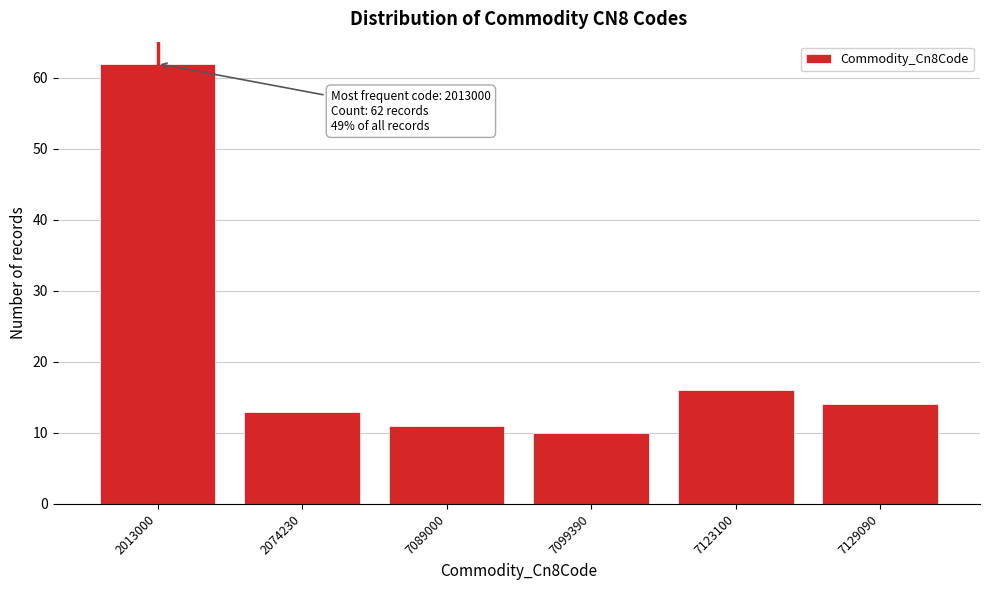

Reading left to right, what are all the values shown in this chart?

2013000=62	2074230=13	7089000=11	7099390=10	7123100=16	7129090=14